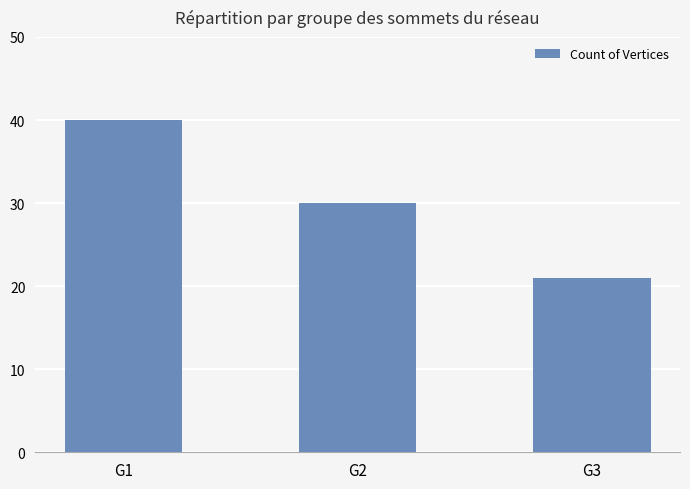

What is the change in value from G1 to G3?

-19